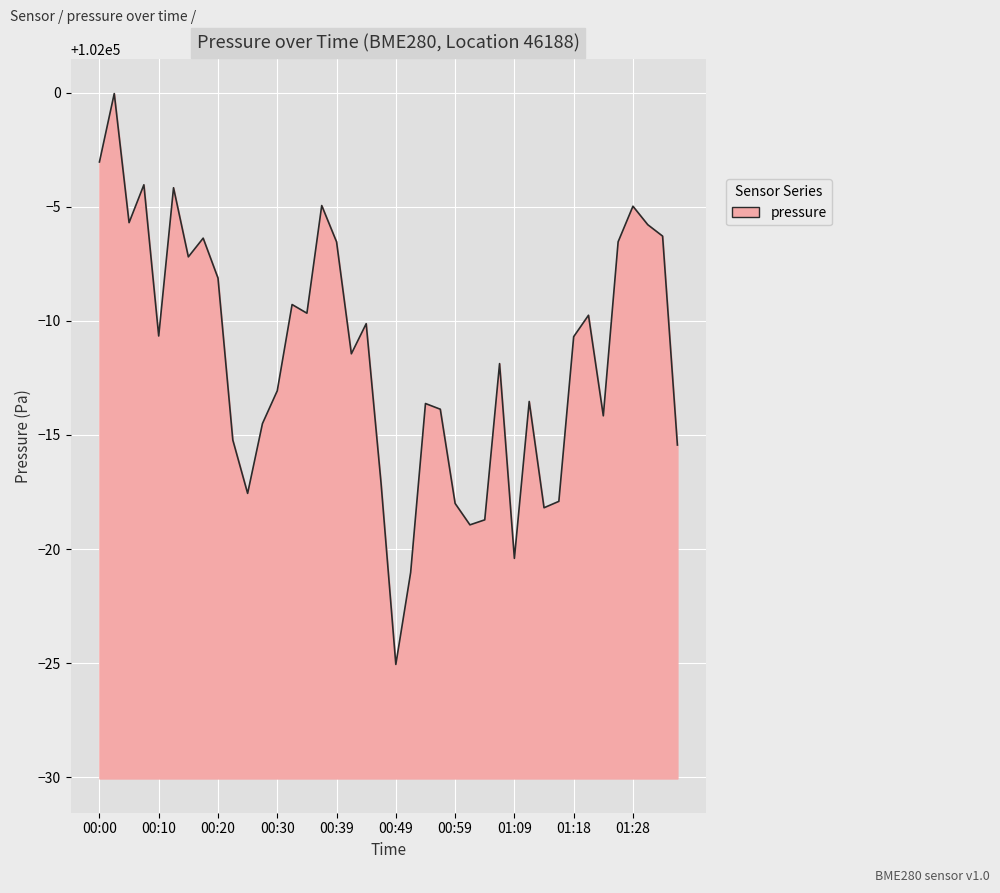

What is the difference between the maximum and minimum values?

25.0